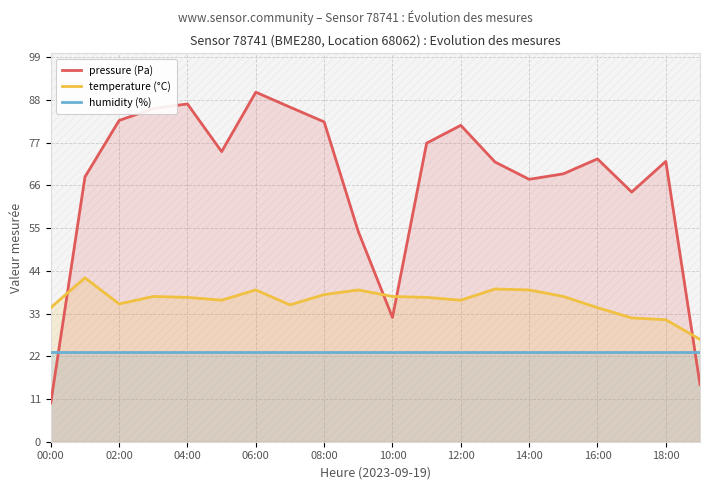

How many values in the pressure (Pa) series exceed 72?

12